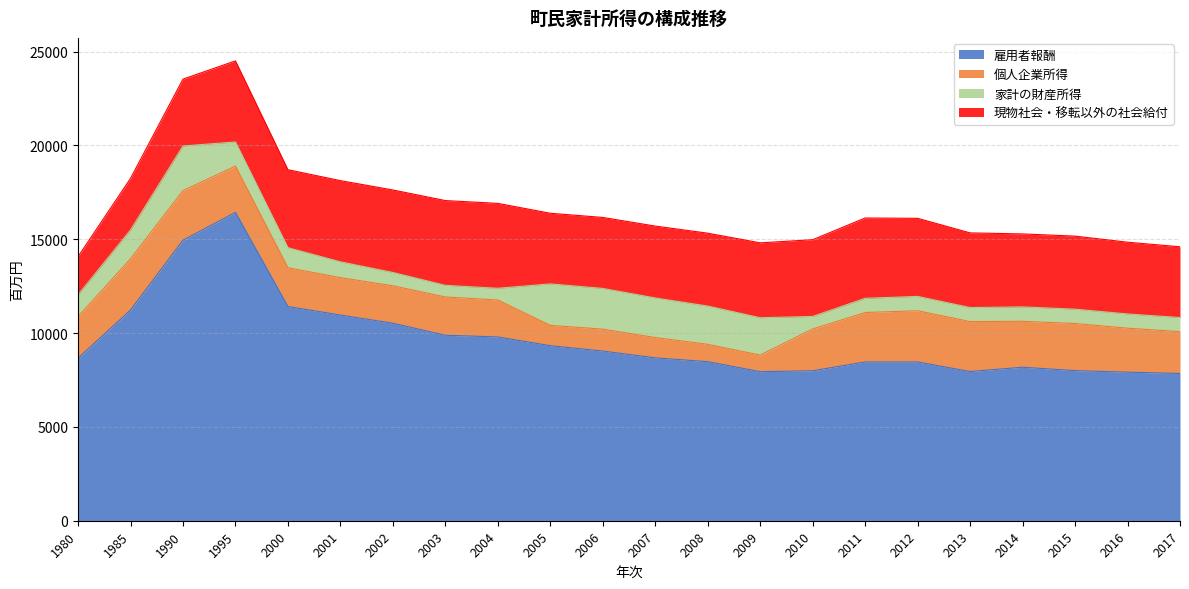

How many data points in 家計の財産所得 are less than 844?

11